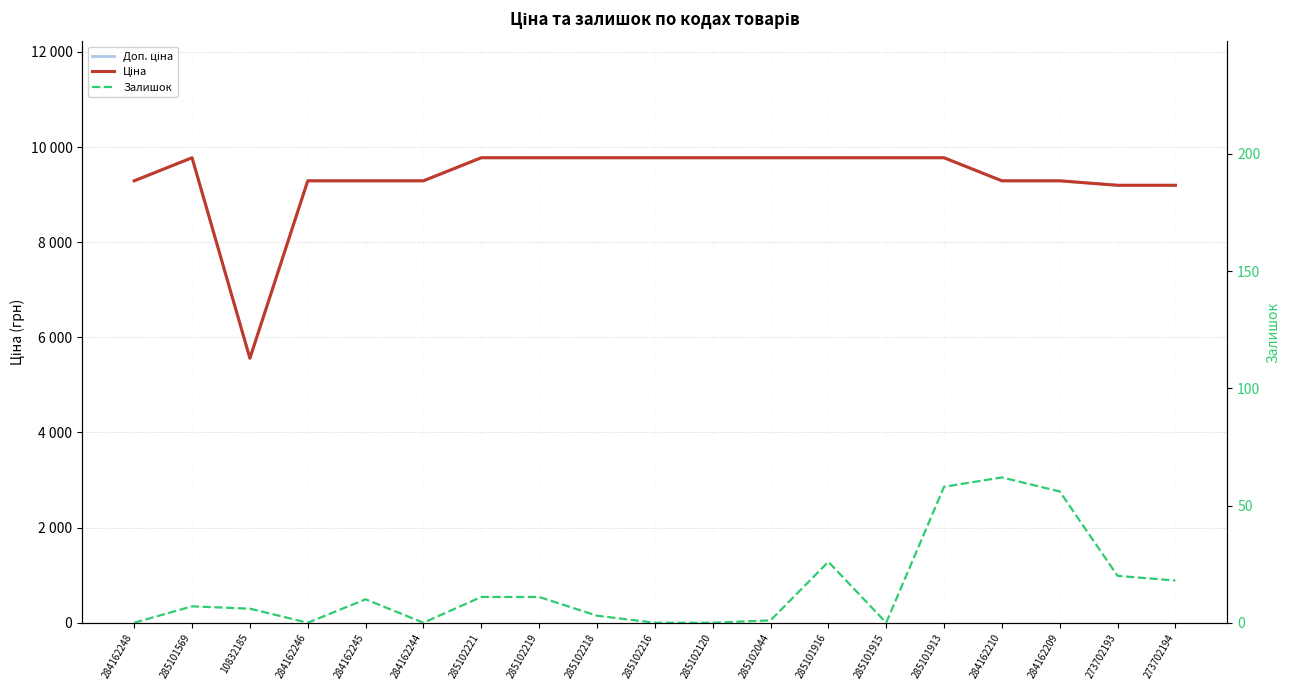

True or false: Залишок has a value of 20.0 at 273702193.

True